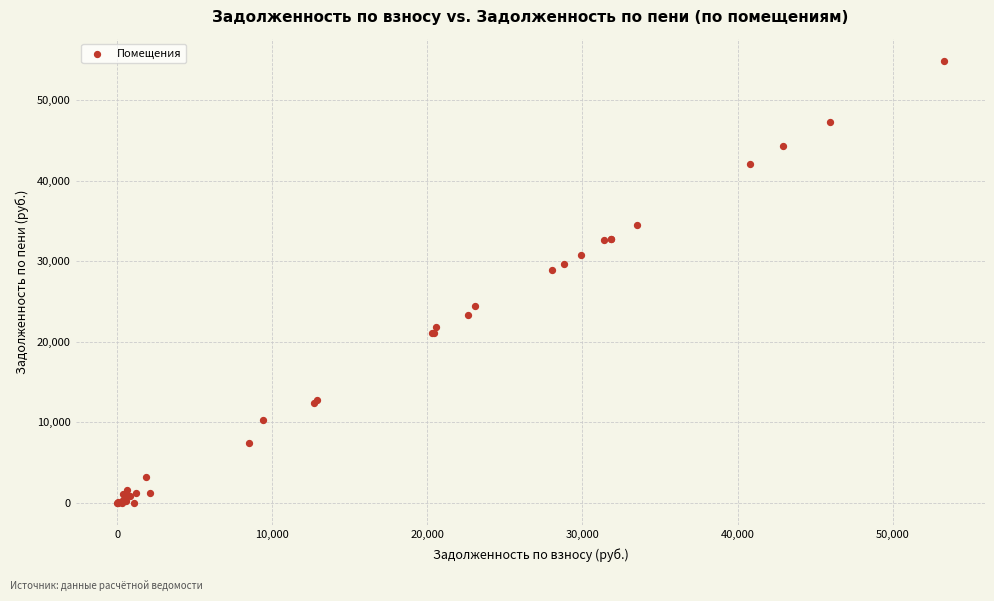

What Y value in the scatter plot is closest to 27457?

28865.9